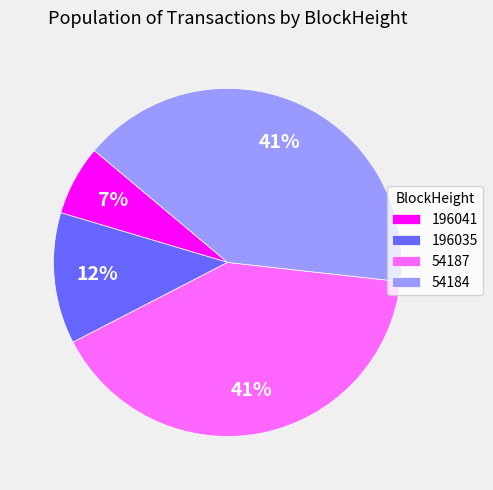

To the nearest percent, what portion does 196041 represent?

7%